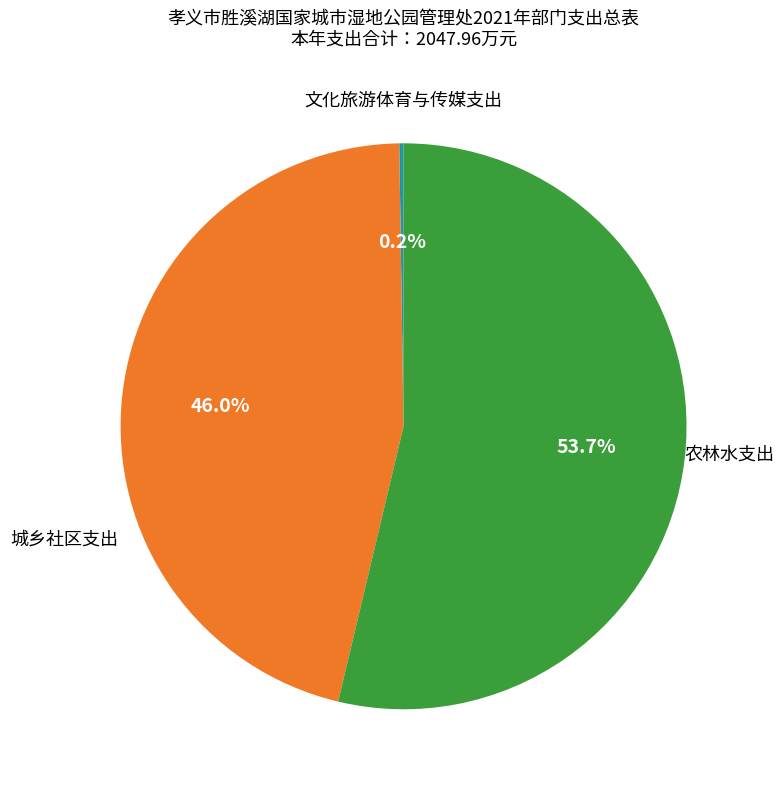

Does any single category account for the majority?

Yes